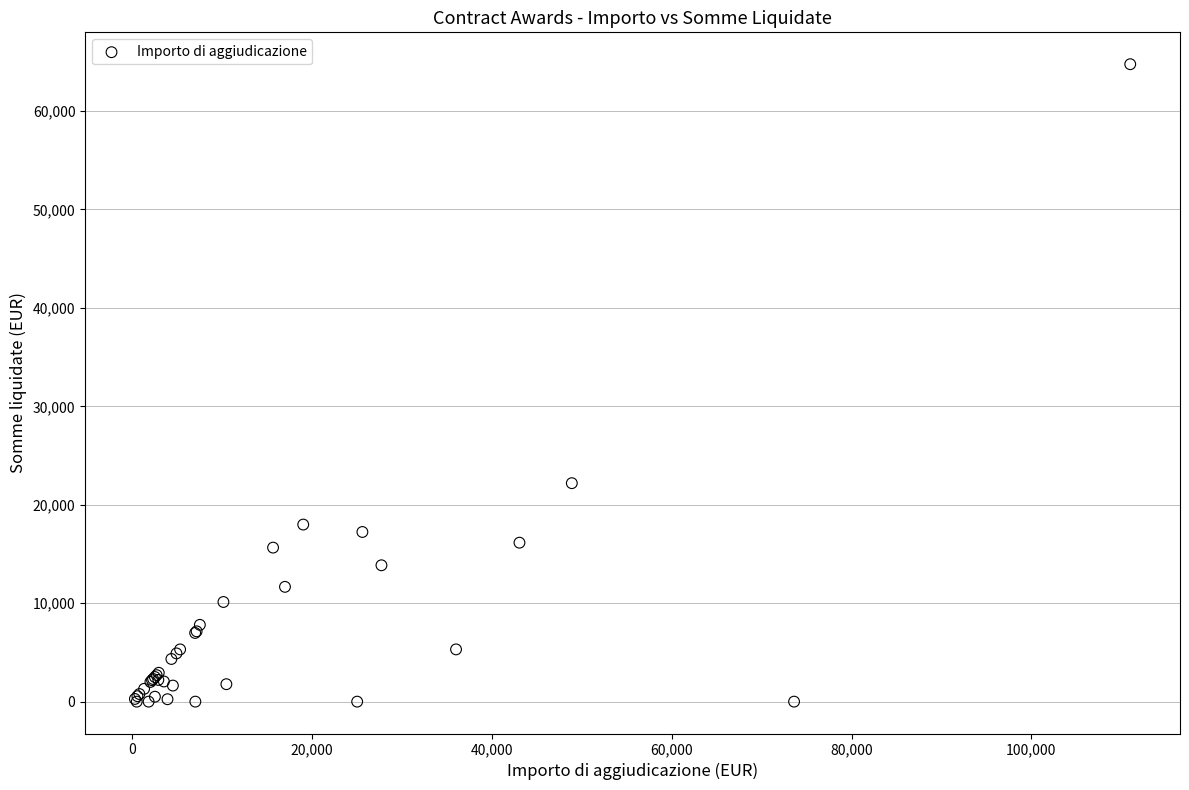

What Y value in the scatter plot is closest to 32374?

22191.0